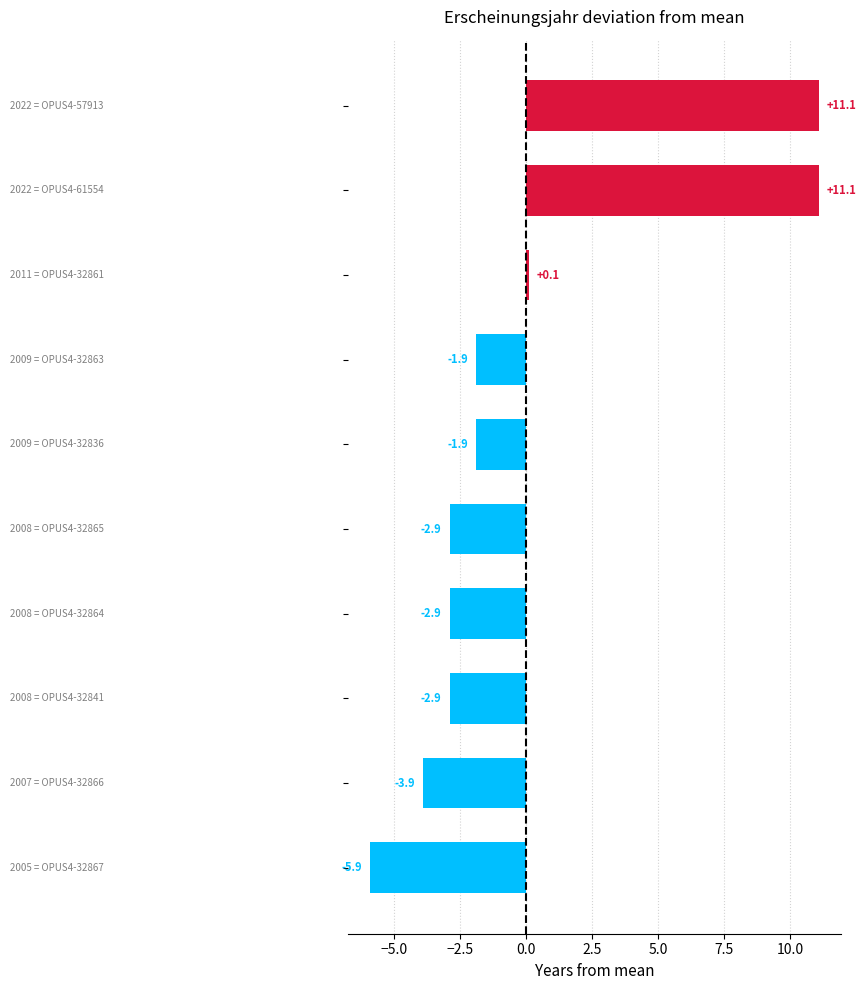

Does the chart contain stacked bars?

No